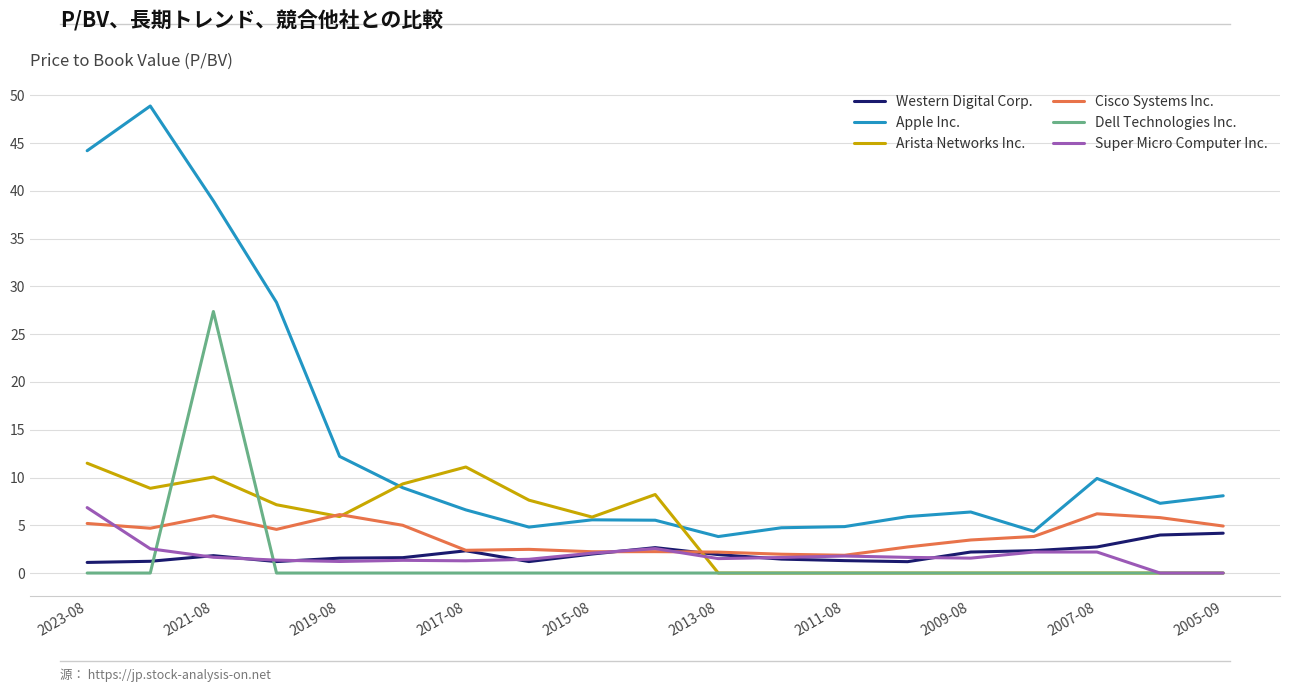

At which label does Apple Inc. first exceed 6?

2005-09